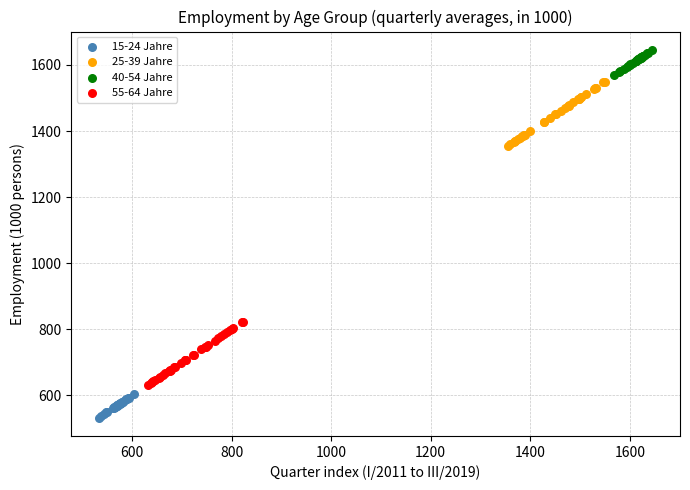

Which series reaches the minimum Y coordinate?

15-24 Jahre